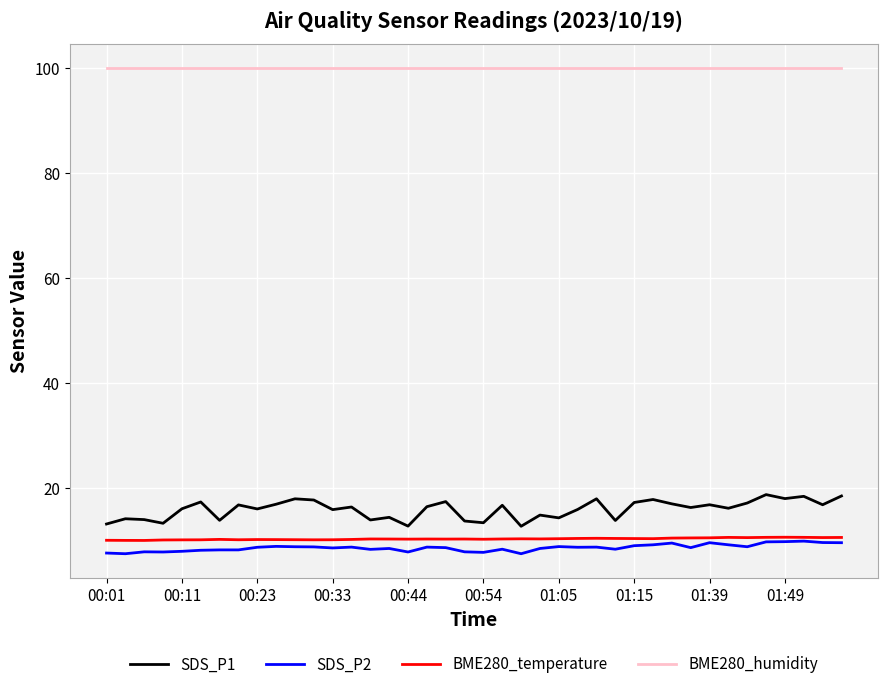

What is the lowest value of the BME280_humidity series?

100.0